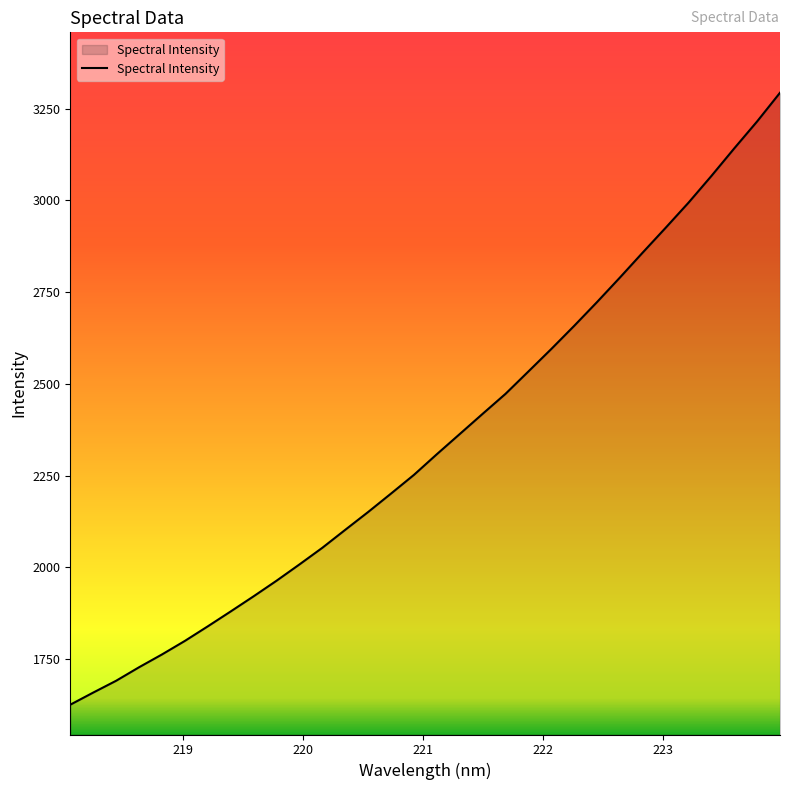

What is the greatest value displayed?

3293.8